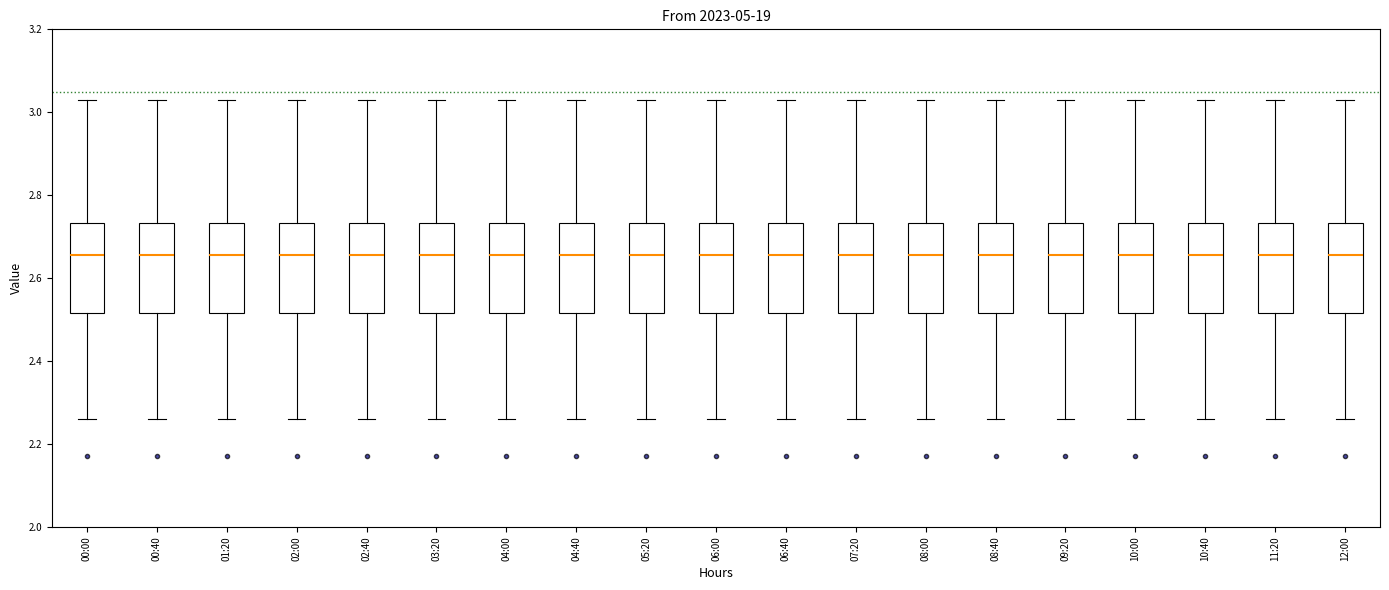

Where does the median line of the box for 04:00 sit on the y-axis? The values are not printed on the chart, so give them approximately, as read against the axis.

2.66